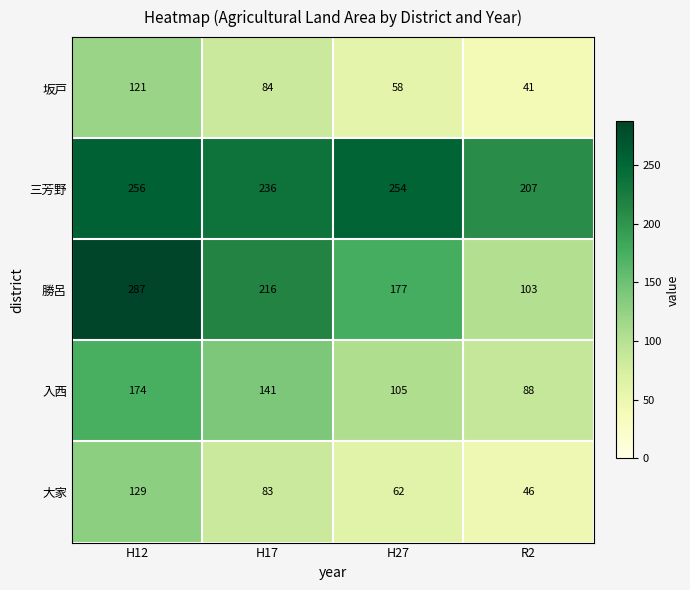

Reading left to right, list all the values displayed in this chart.

坂戸: 121	84	58	41
三芳野: 256	236	254	207
勝呂: 287	216	177	103
入西: 174	141	105	88
大家: 129	83	62	46